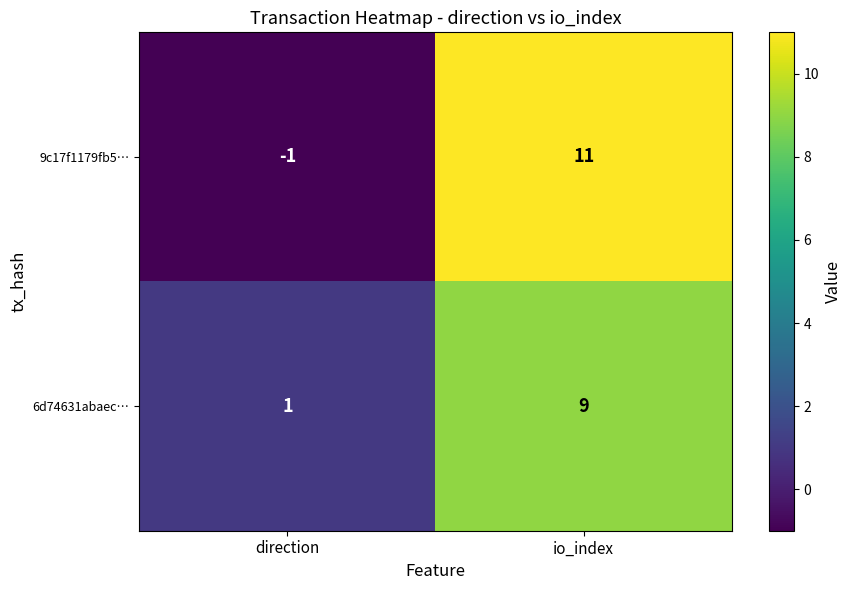

How many distinct data groups are displayed?

2